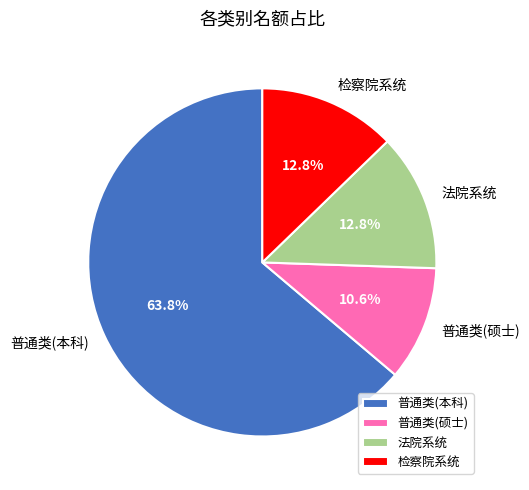

Is there any slice that represents more than half of the pie?

Yes